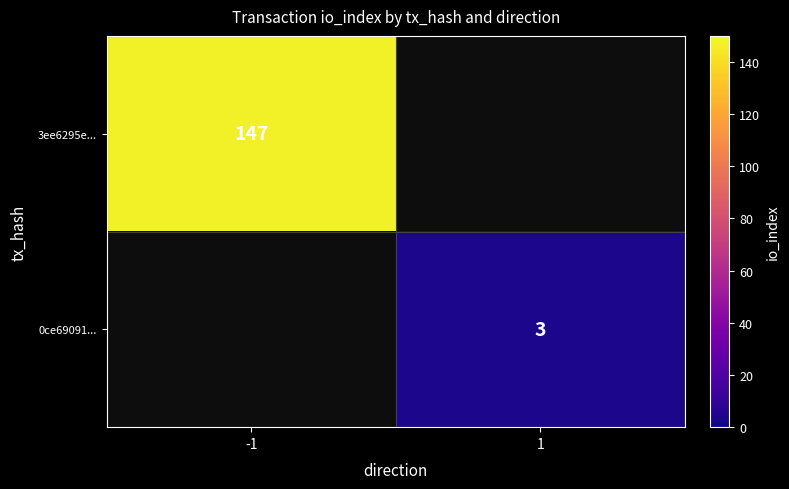

Is it true that 3ee6295e... equals 37 at -1?

False